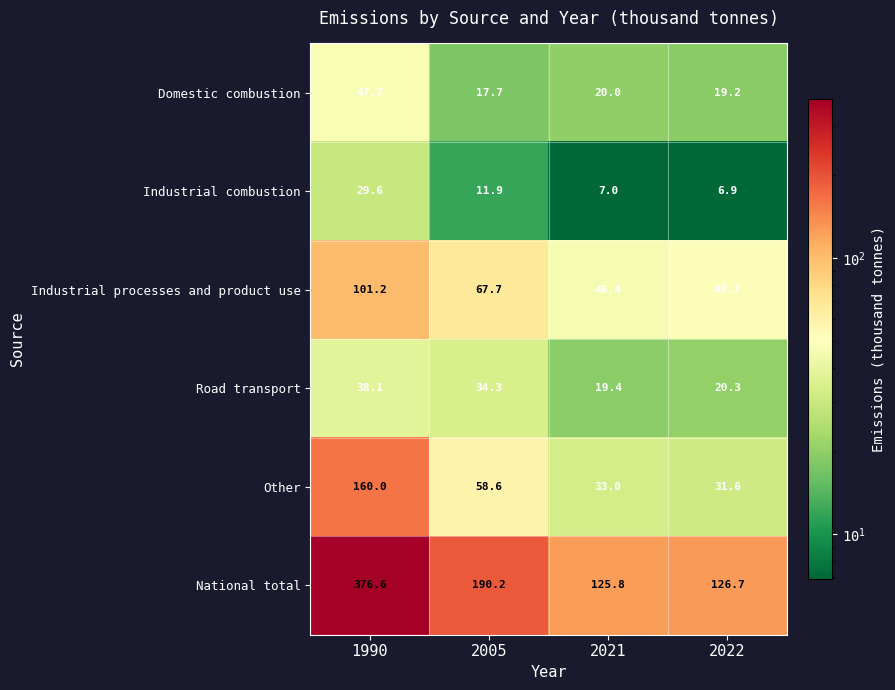

At 2005, list the series in order from smallest to largest.

Industrial combustion, Domestic combustion, Road transport, Other, Industrial processes and product use, National total